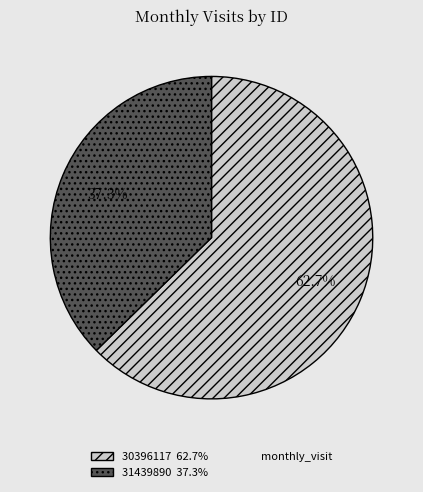

Is there any slice that represents more than half of the pie?

Yes